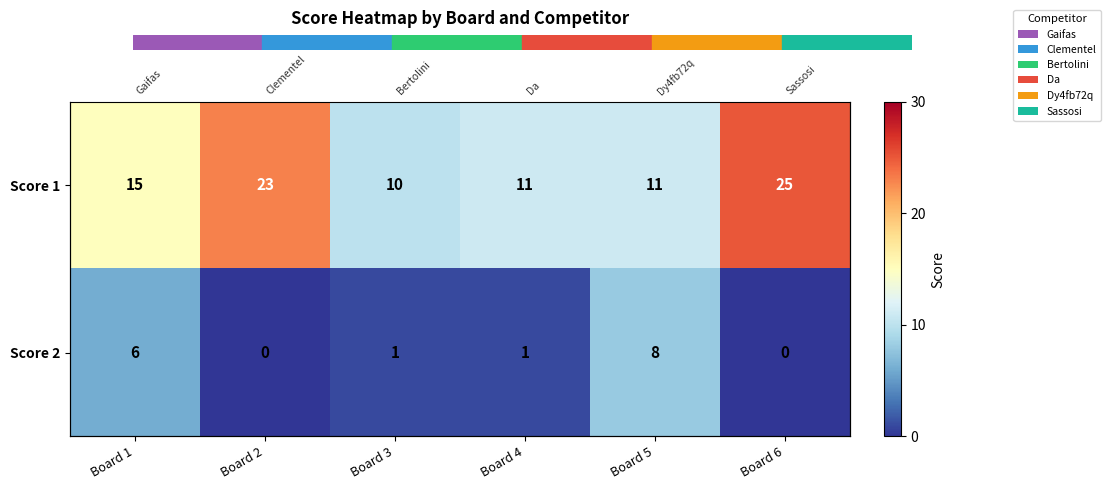

What is the difference between the maximum and second lowest values in the Score 1 series?

14